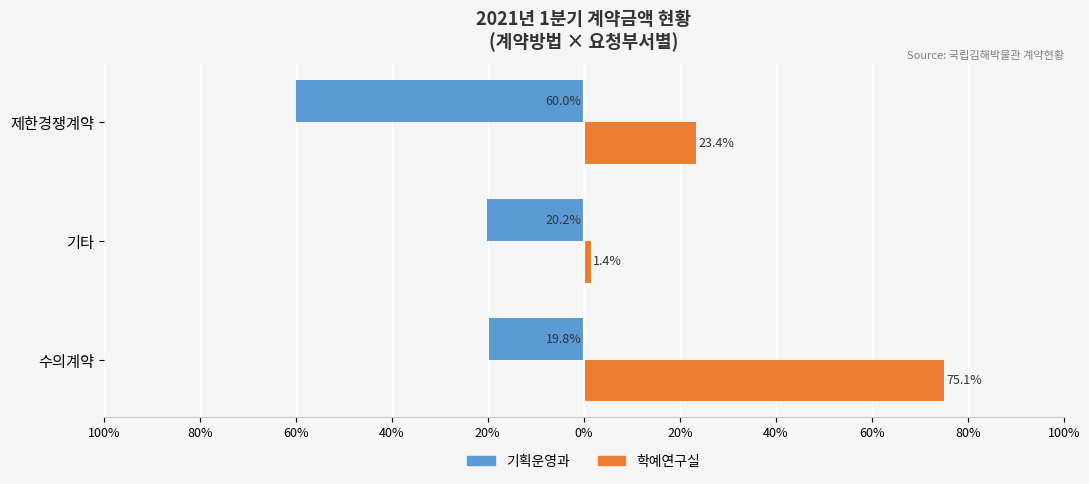

What are all the series names shown in the legend?

기획운영과, 학예연구실